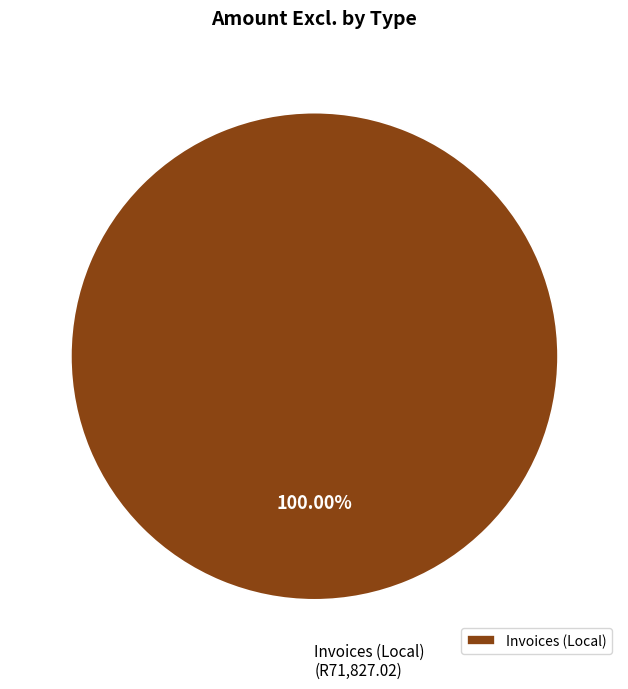

How many segments does this pie chart have?

1